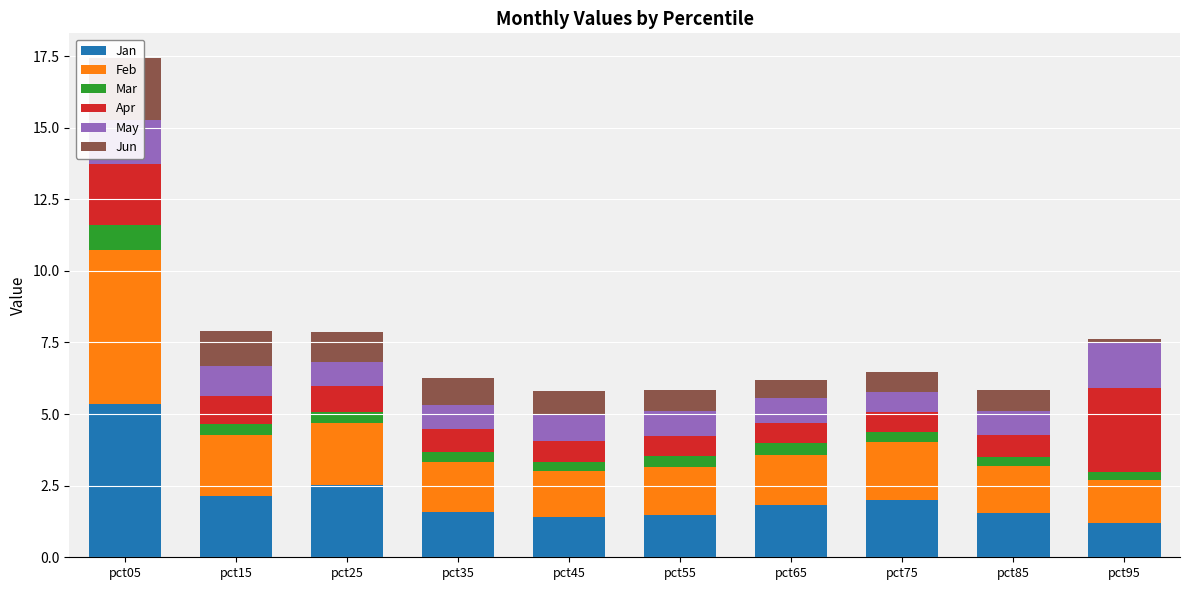

Which series has the largest range (max minus min)?

Jan